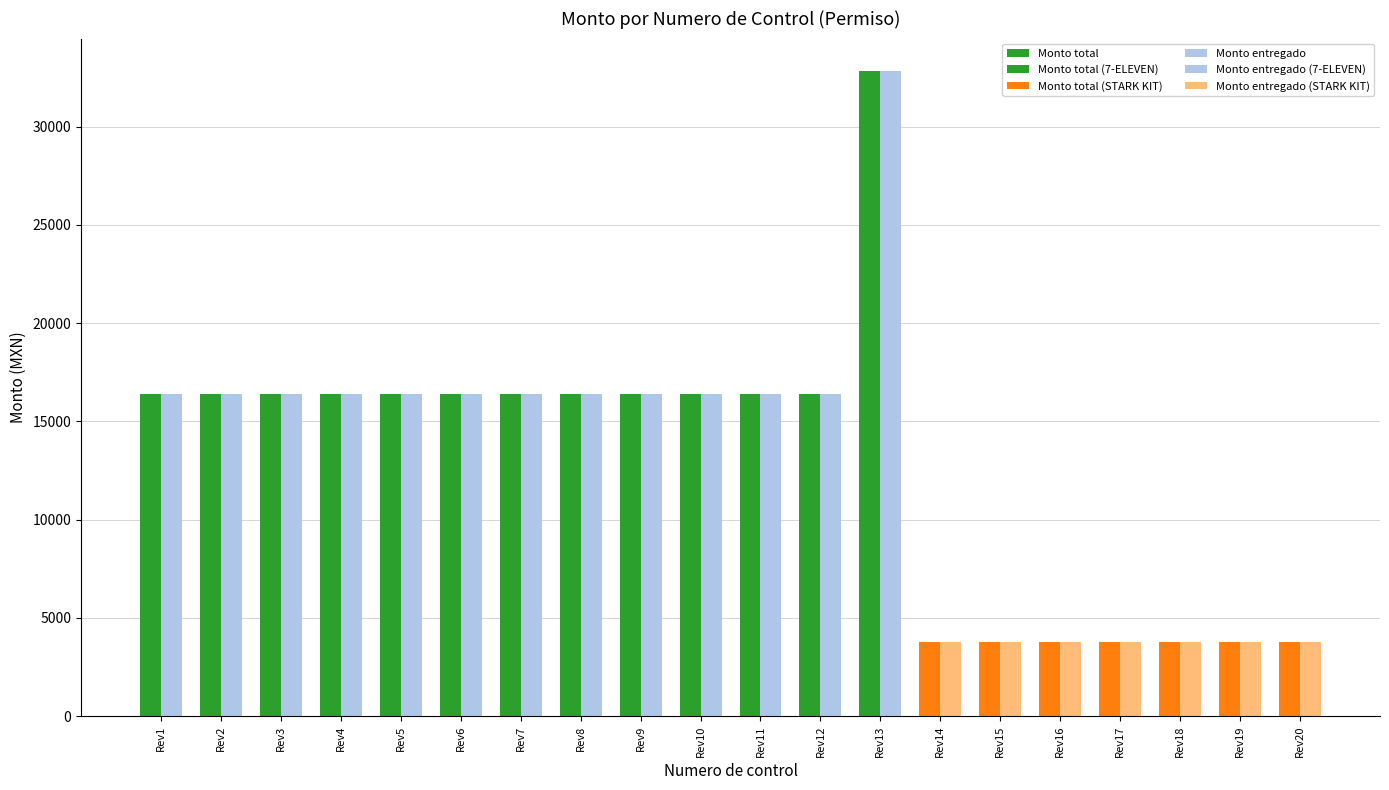

Is it true that Monto total equals 16420.3 at Rev1?

True